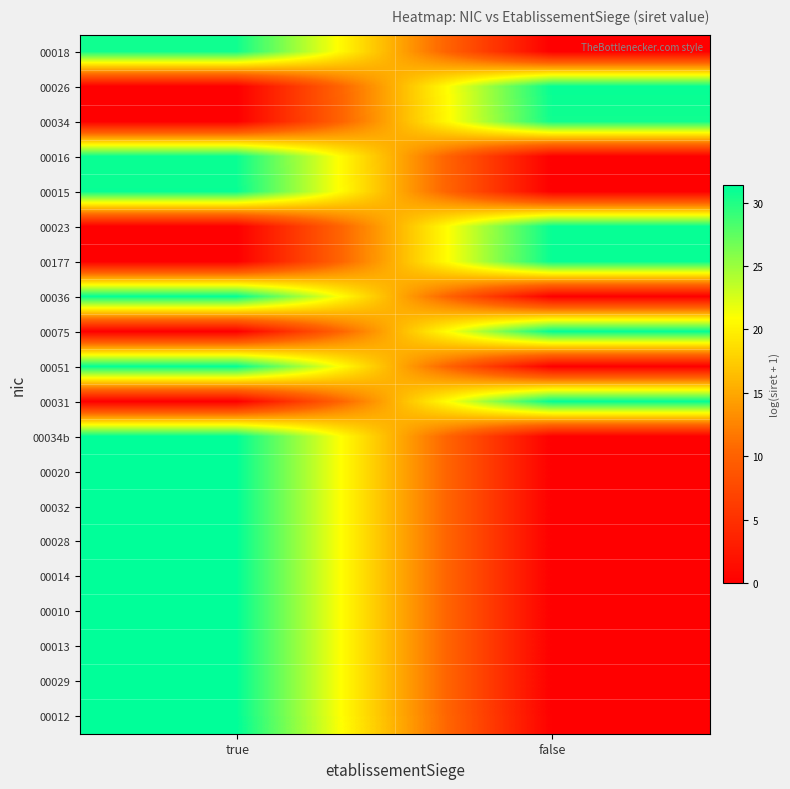

At how many categories does at least one series exceed 23?

2